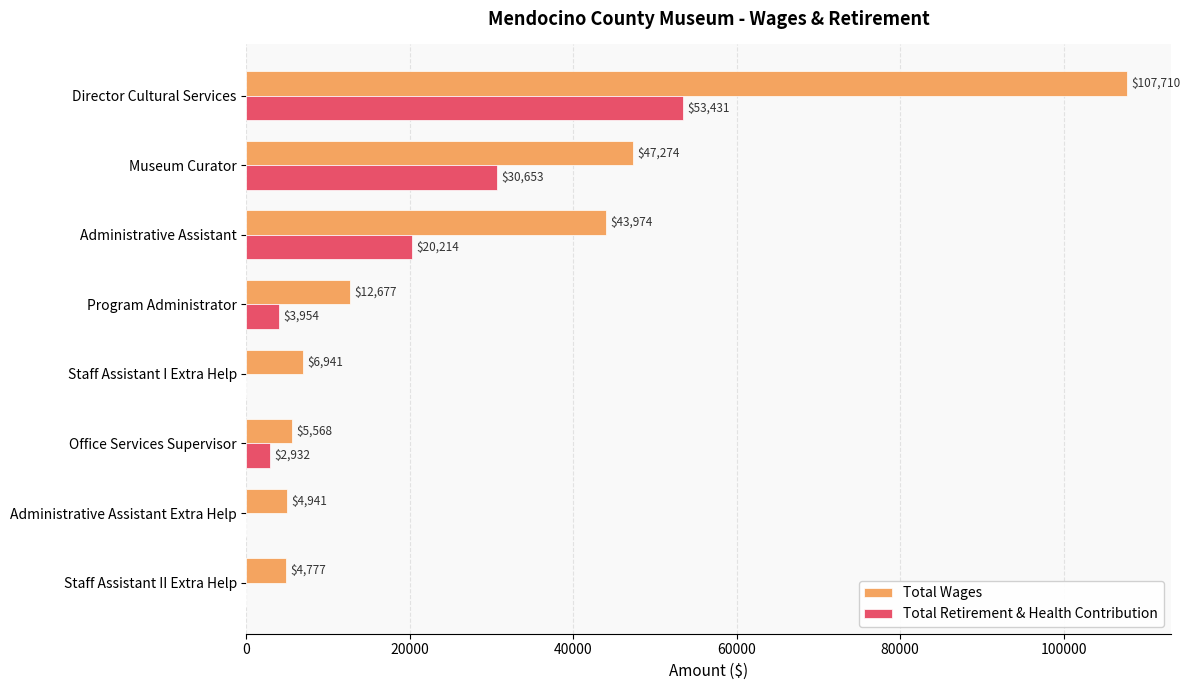

How many categories are shown in the chart?

8